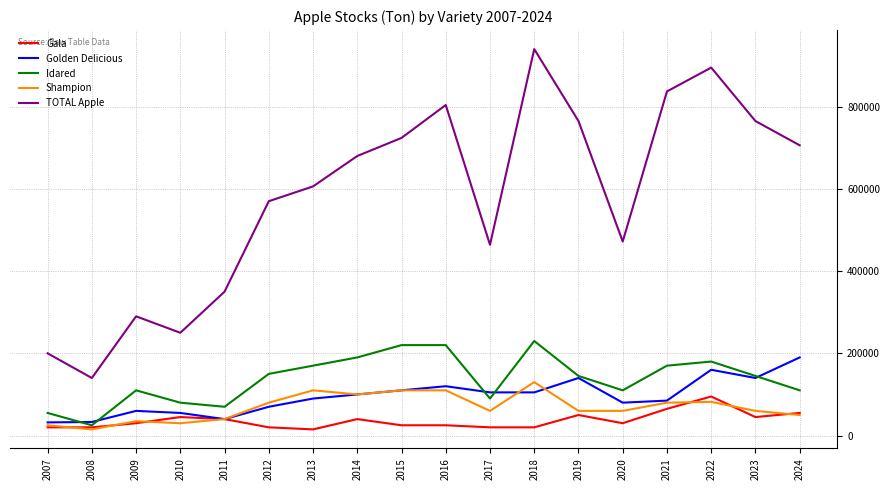

The value of Idared at 2011 is 70000. True or false?

True